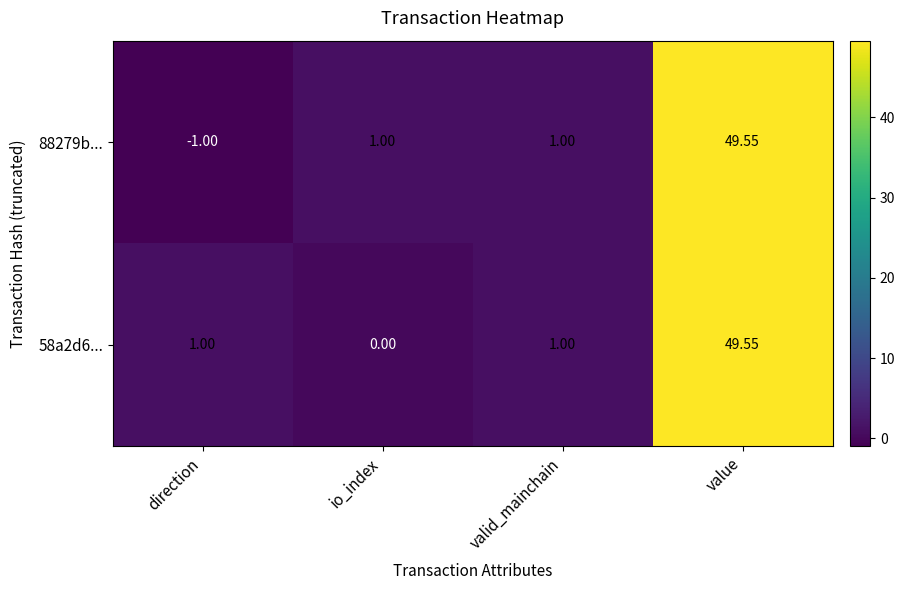

At which category does the chart reach its minimum across all series?

direction